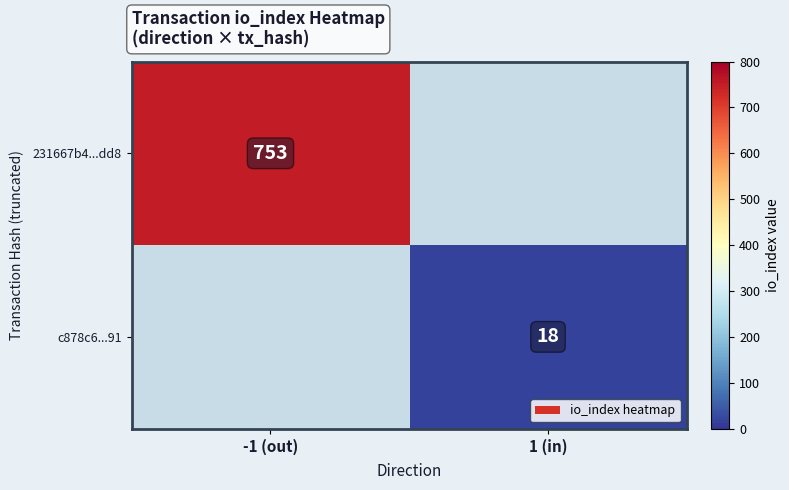

Is it true that 231667b4...dd8 equals 1149 at -1 (out)?

False